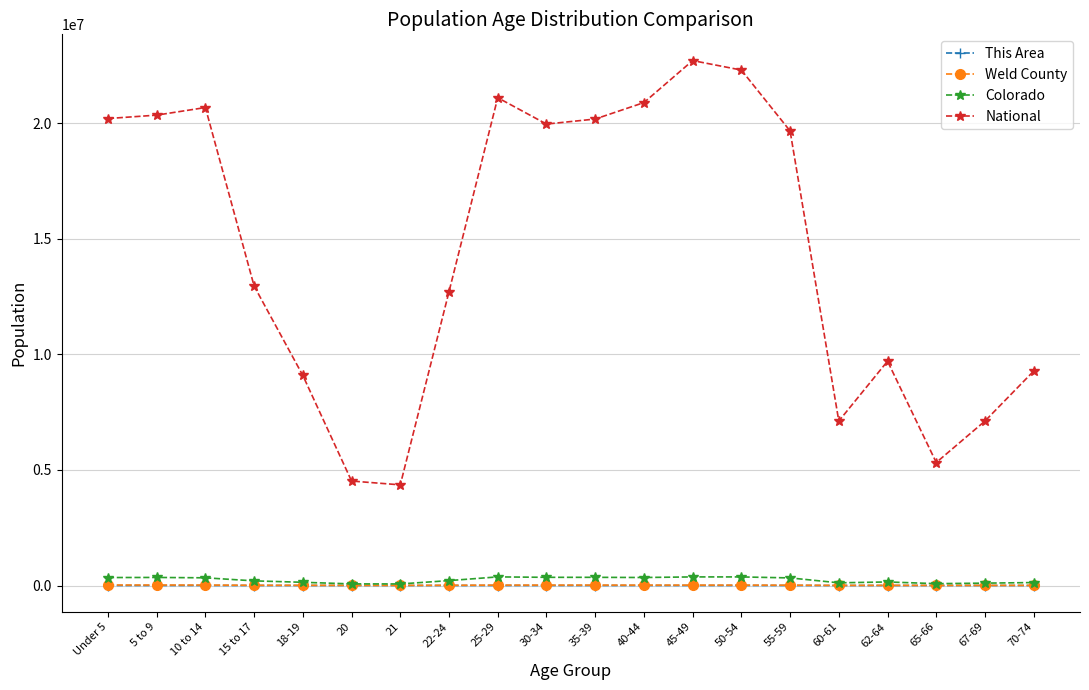

How many interior local peaks does the National series have?

4